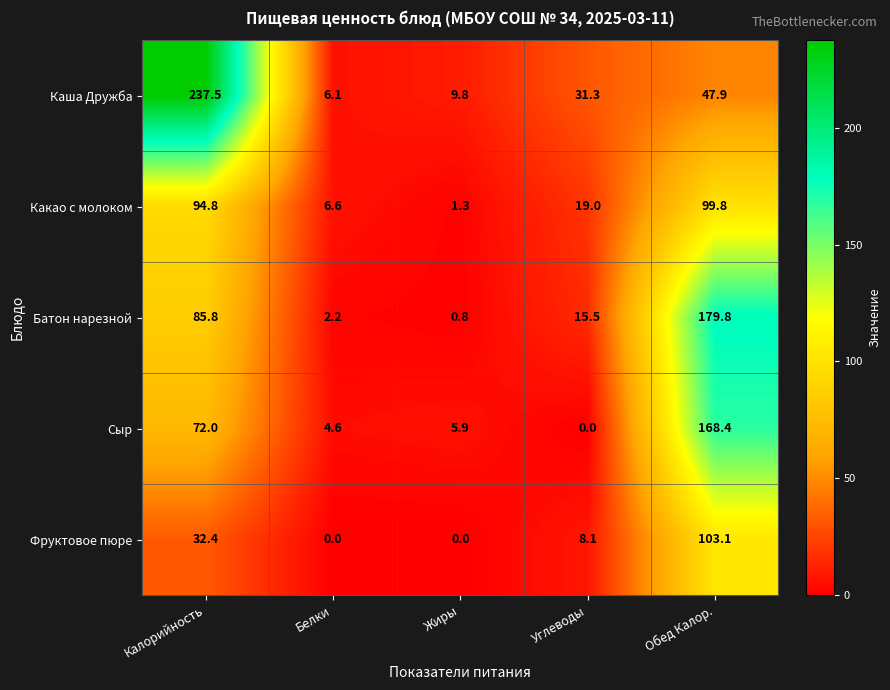

Which series has the widest spread of values?

Каша Дружба